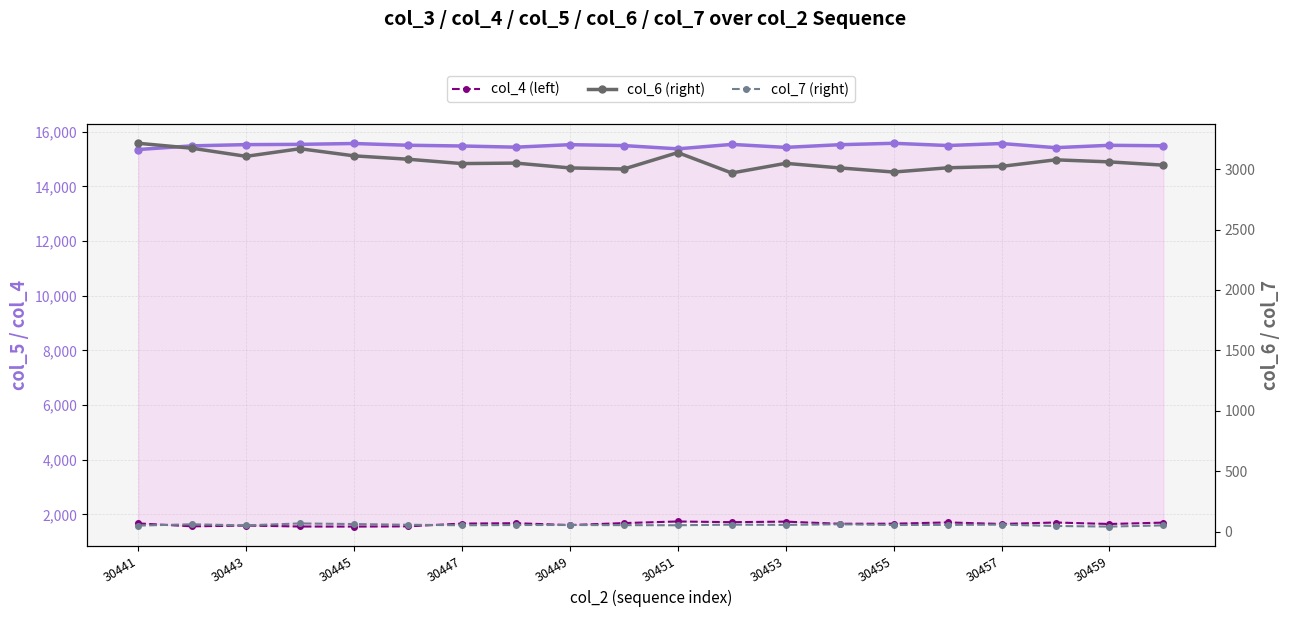

Which category has the lowest value across all series?

30459